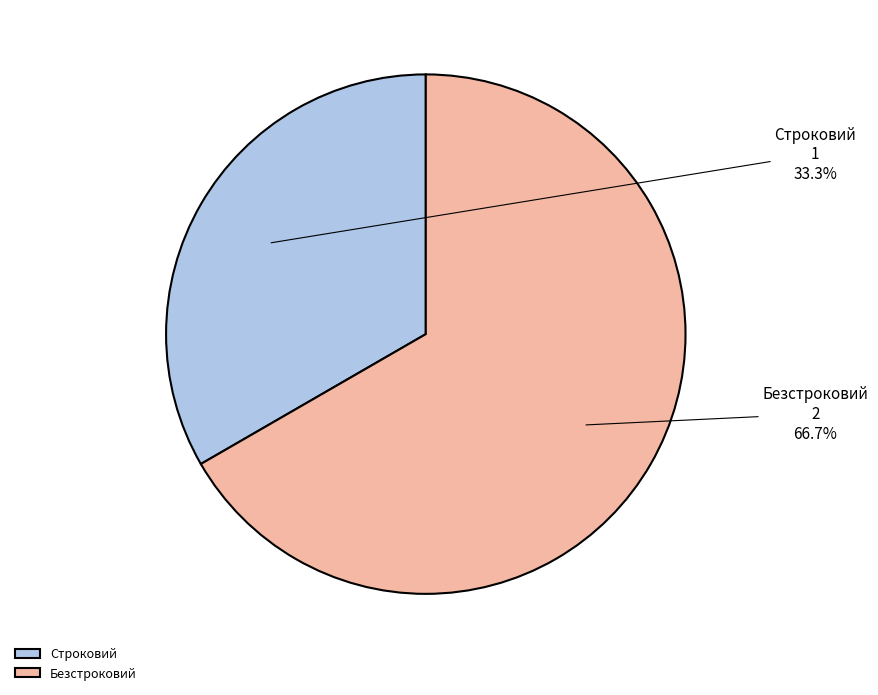

Combined, do Безстроковий and Строковий account for over 50%?

Yes